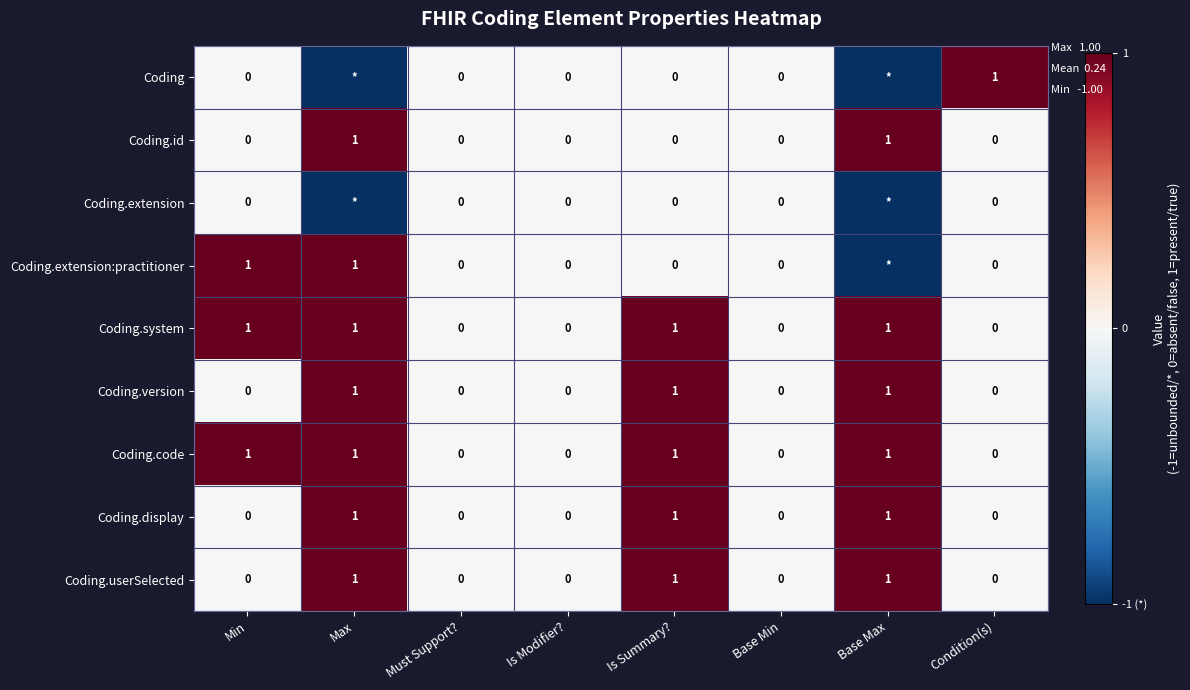

At which category is the sum across all series the highest?

Max